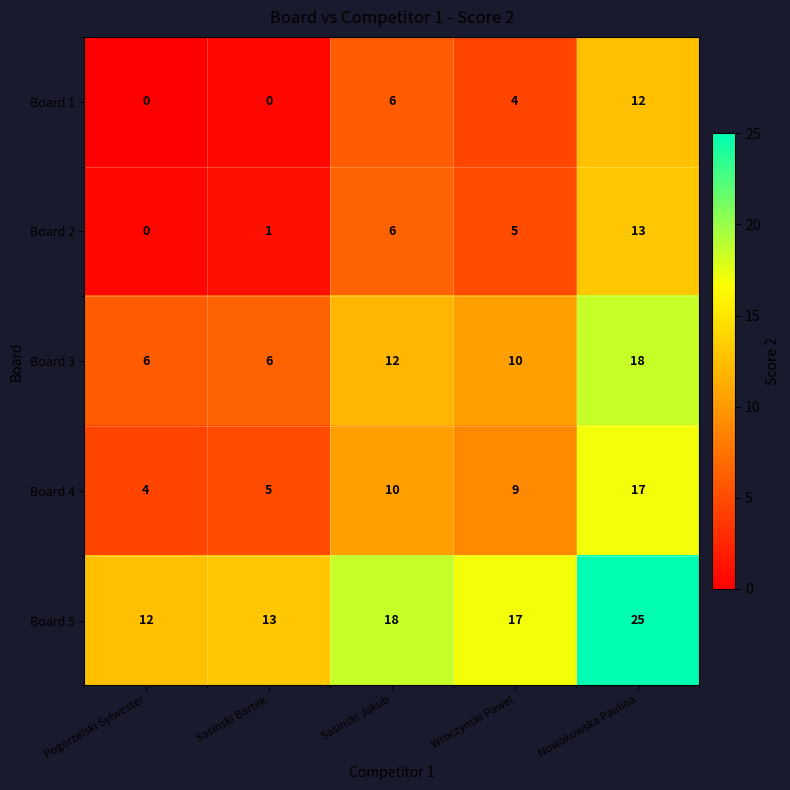

How many data points in Board 5 are less than 17?

2